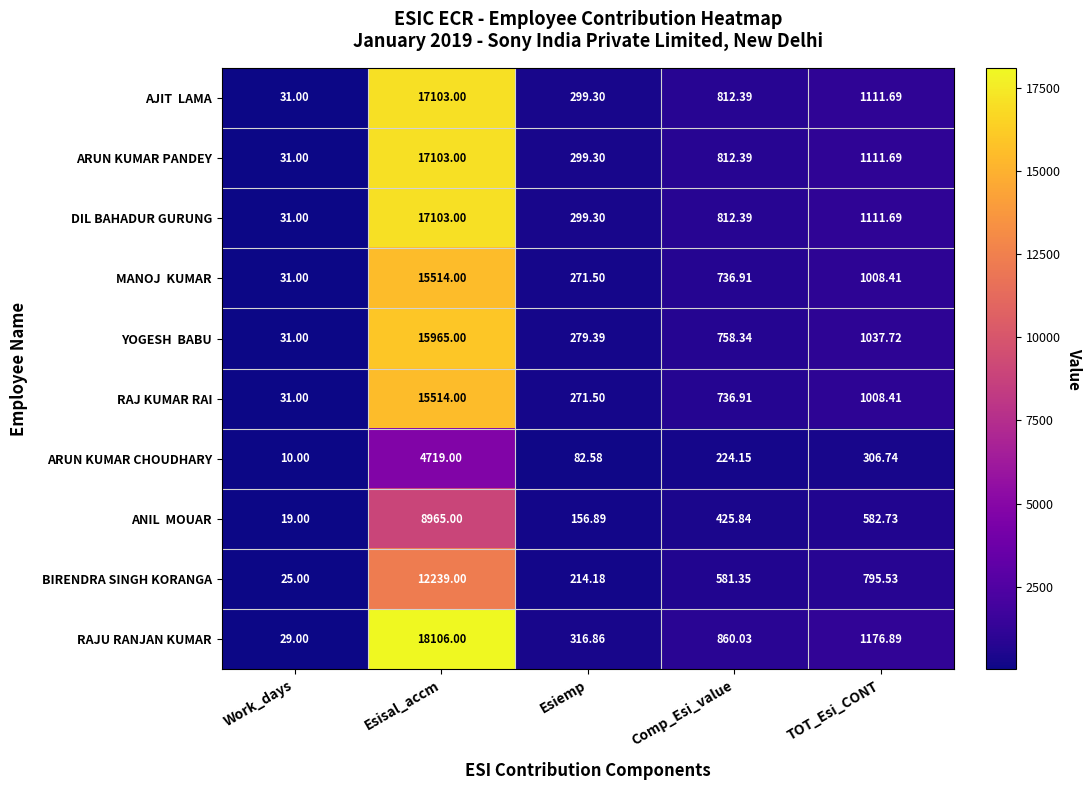

Where is ARUN KUMAR PANDEY nearest to the value 8567?

TOT_Esi_CONT